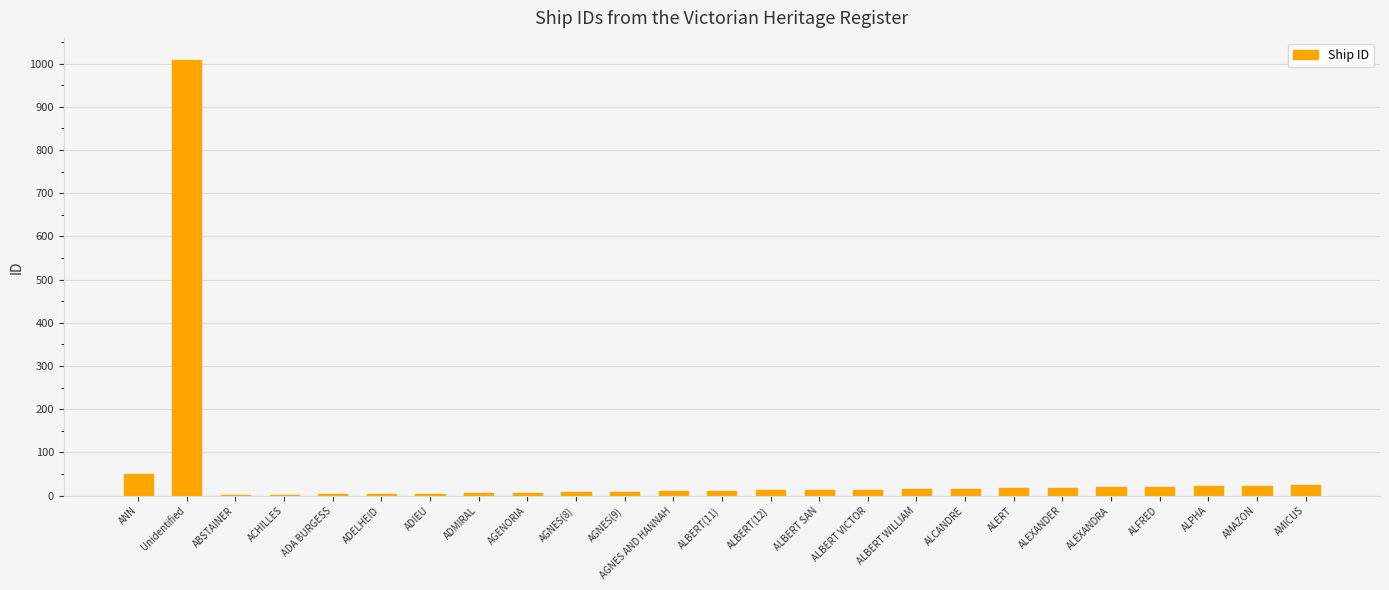

What is the greatest value displayed?

1009